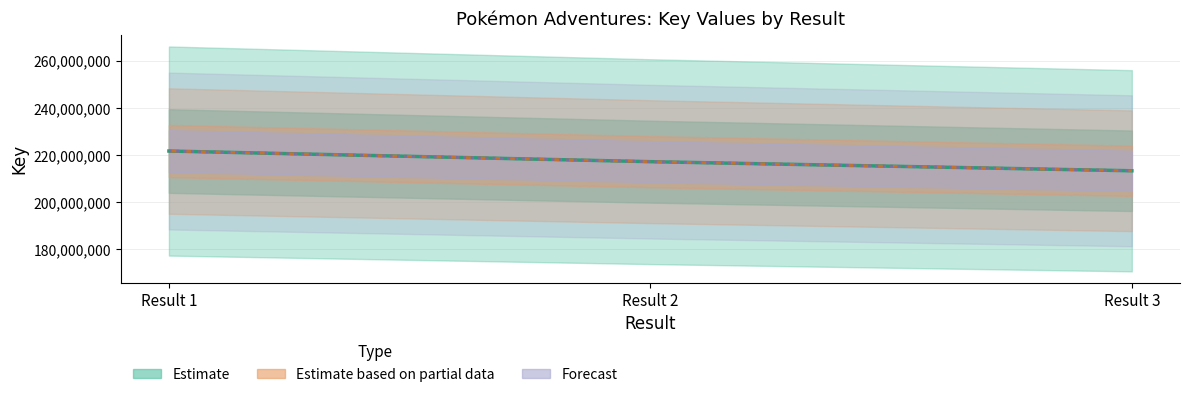

At which category is the sum across all series the highest?

Result 1